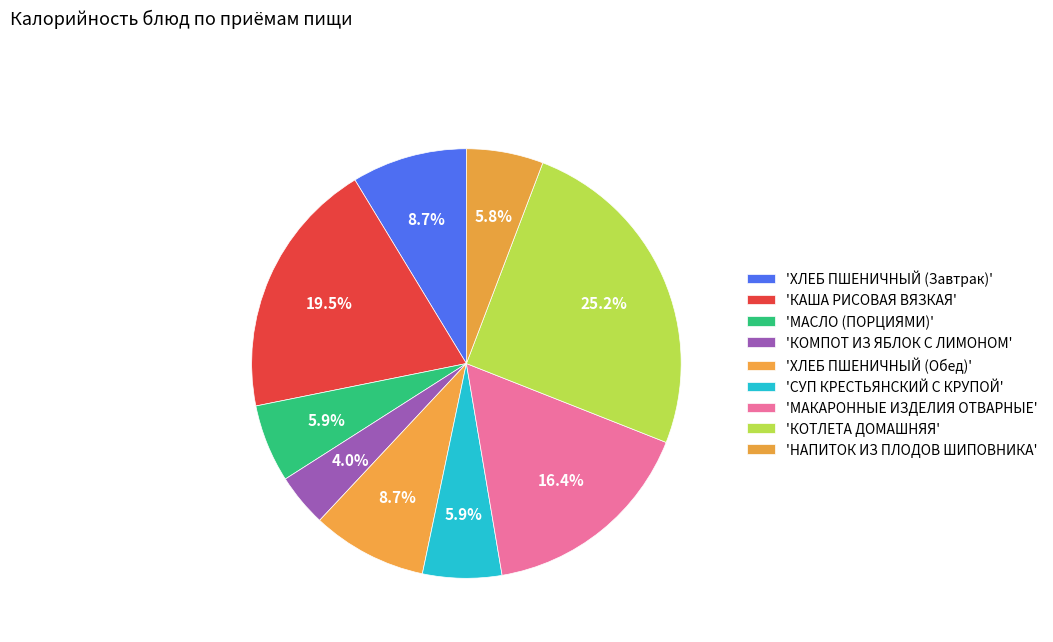

What is the smallest slice in the pie chart?

КОМПОТ ИЗ ЯБЛОК С ЛИМОНОМ